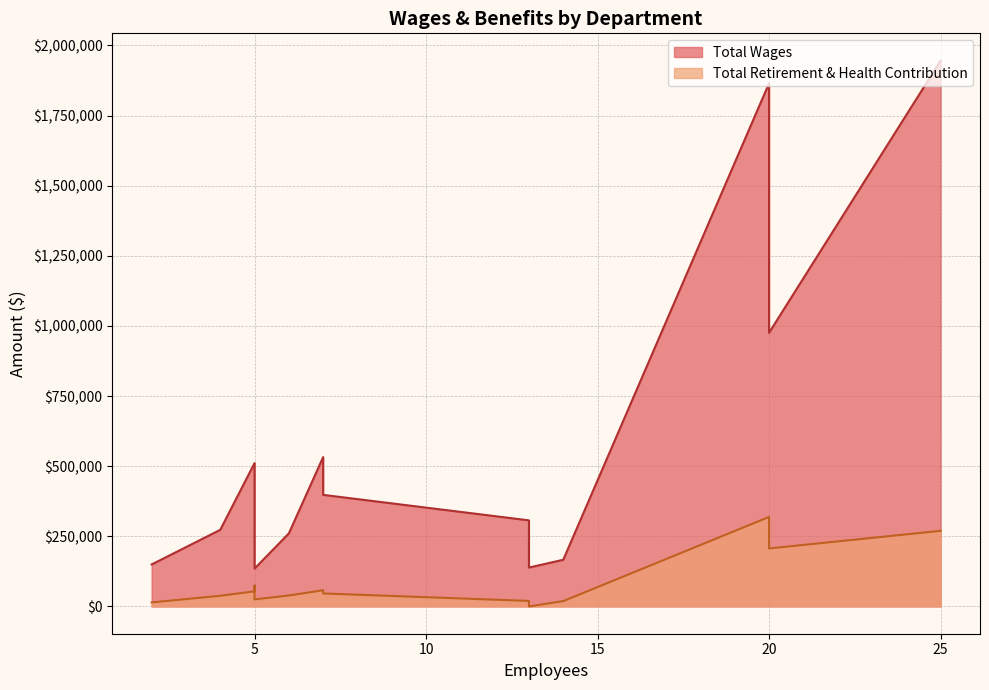

How many series are shown in this chart?

2